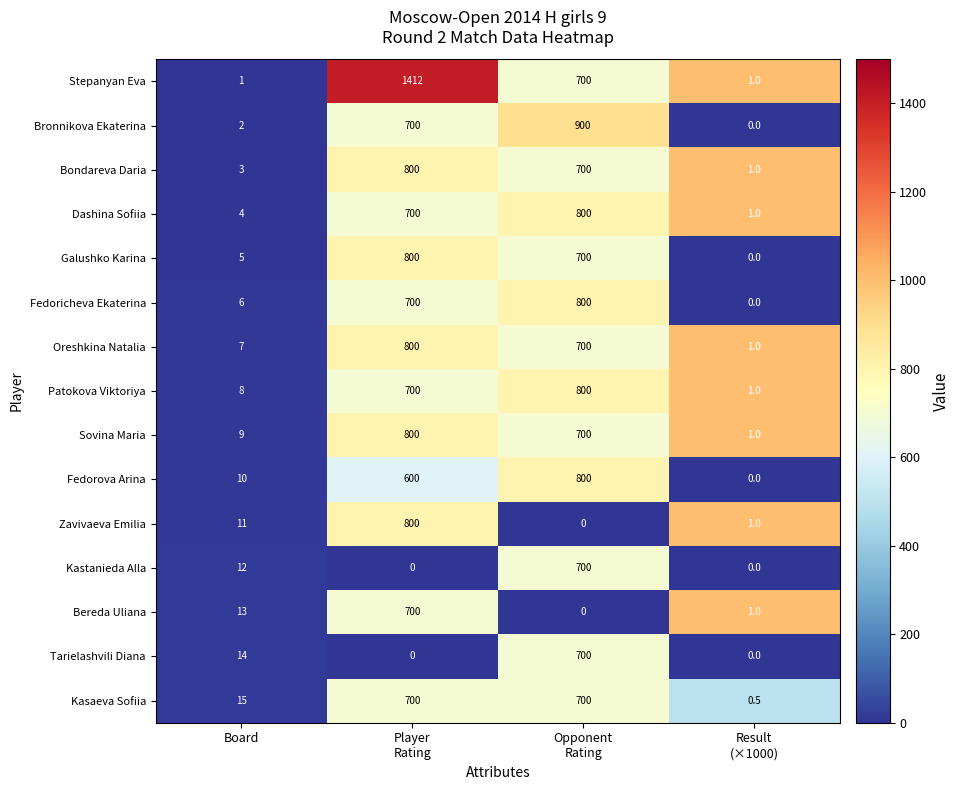

How many categories are shown in the chart?

4